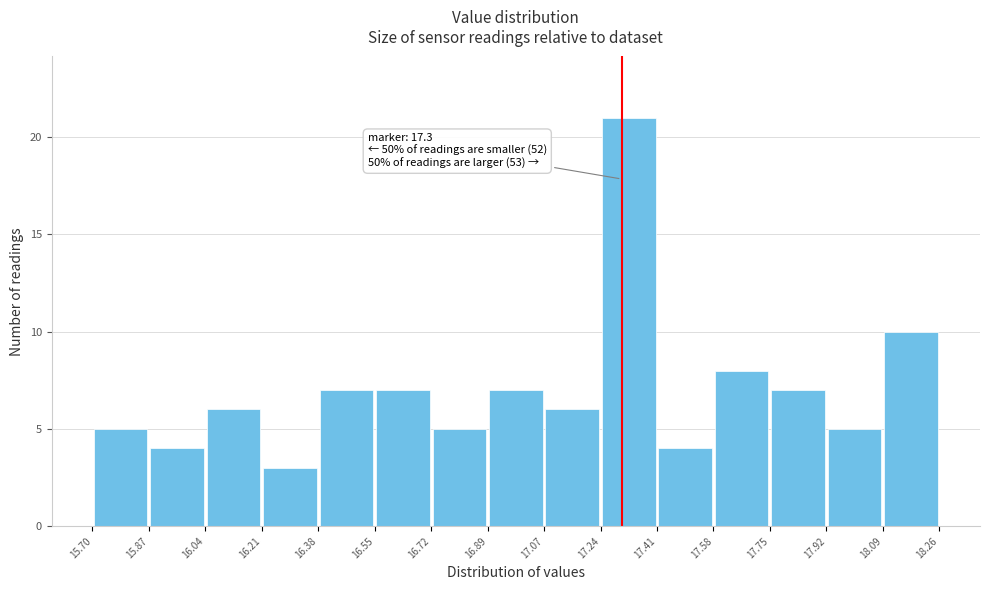

Over which range of the x-axis is the bar tallest?

17.24 to 17.41